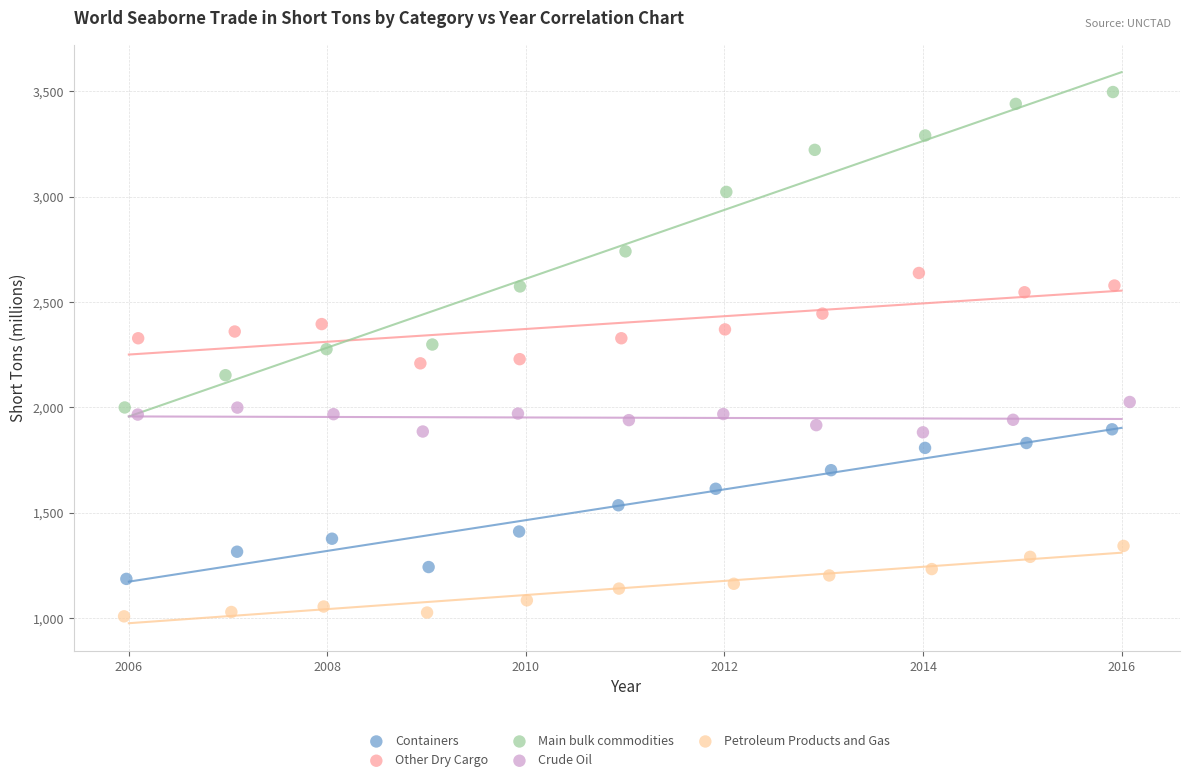

Which series contains the highest Y value?

Main bulk commodities